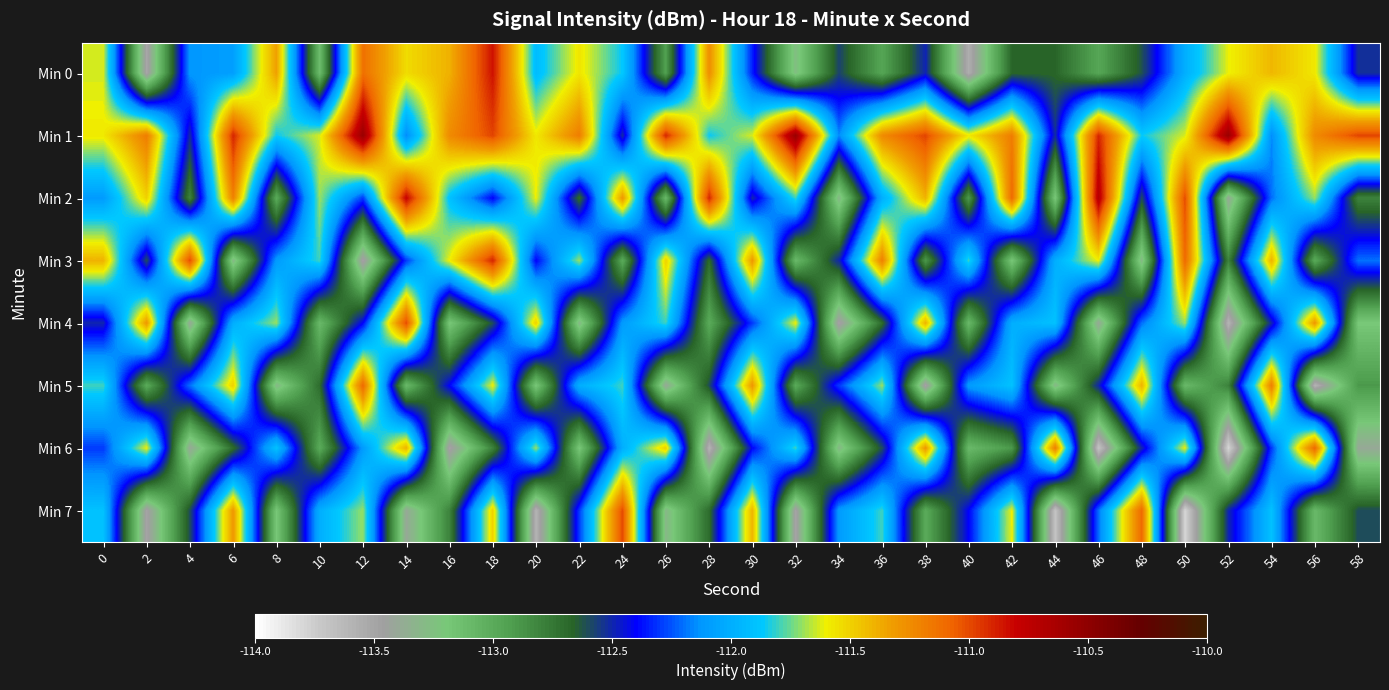

What is the difference between the highest and lowest values at 10?

1.5